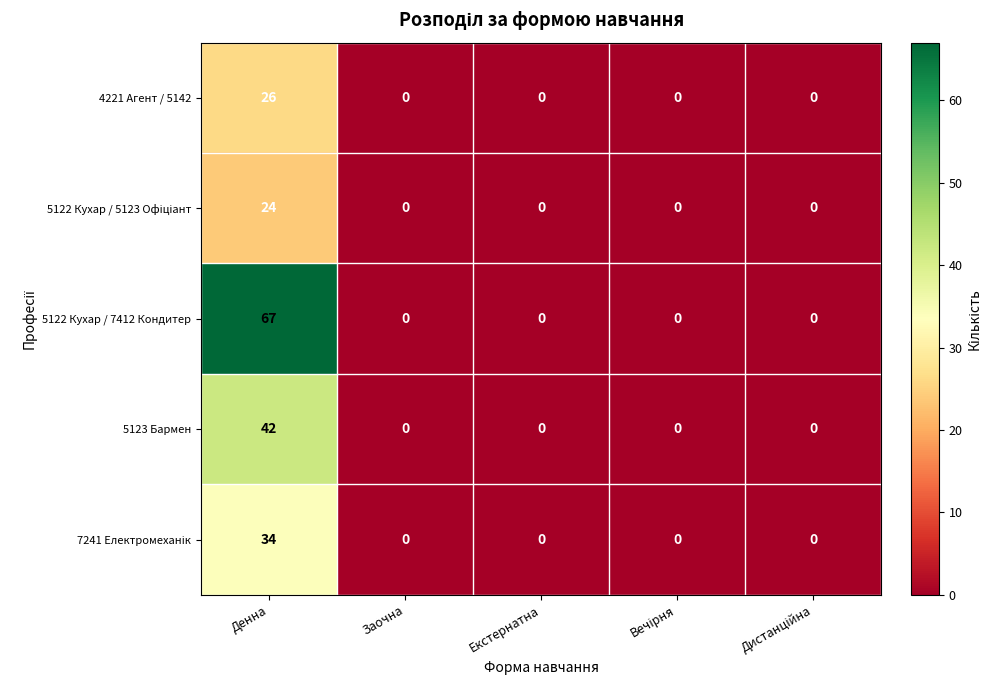

Which series has the largest total across all categories?

5122 Кухар / 7412 Кондитер